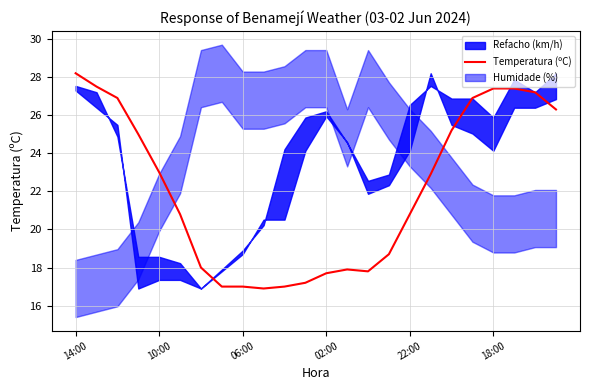

At which label does Temperatura (ºC) first exceed 22?

14:00